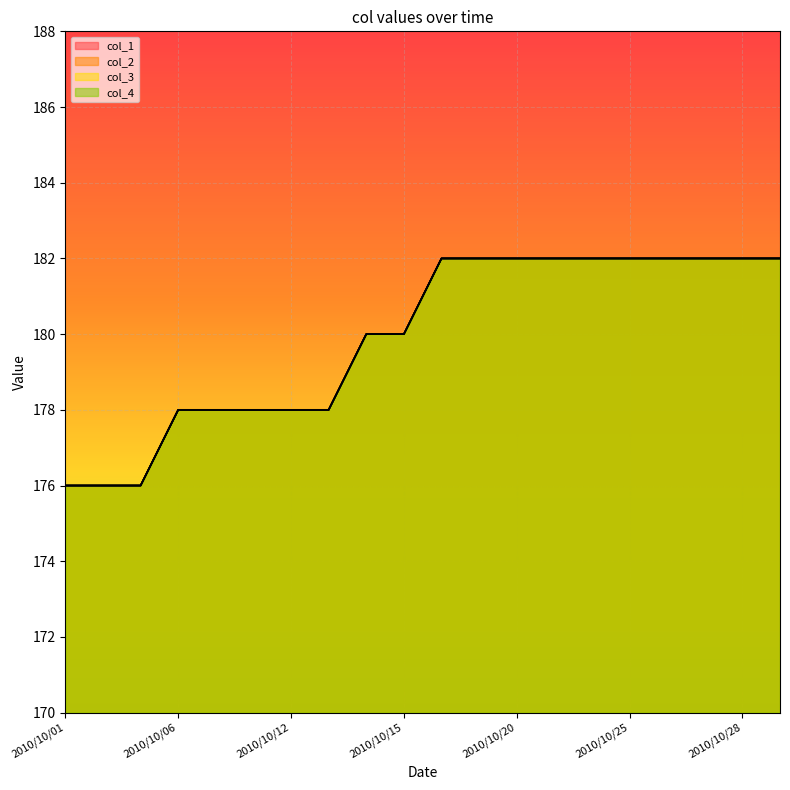

Which series has the widest spread of values?

col_1